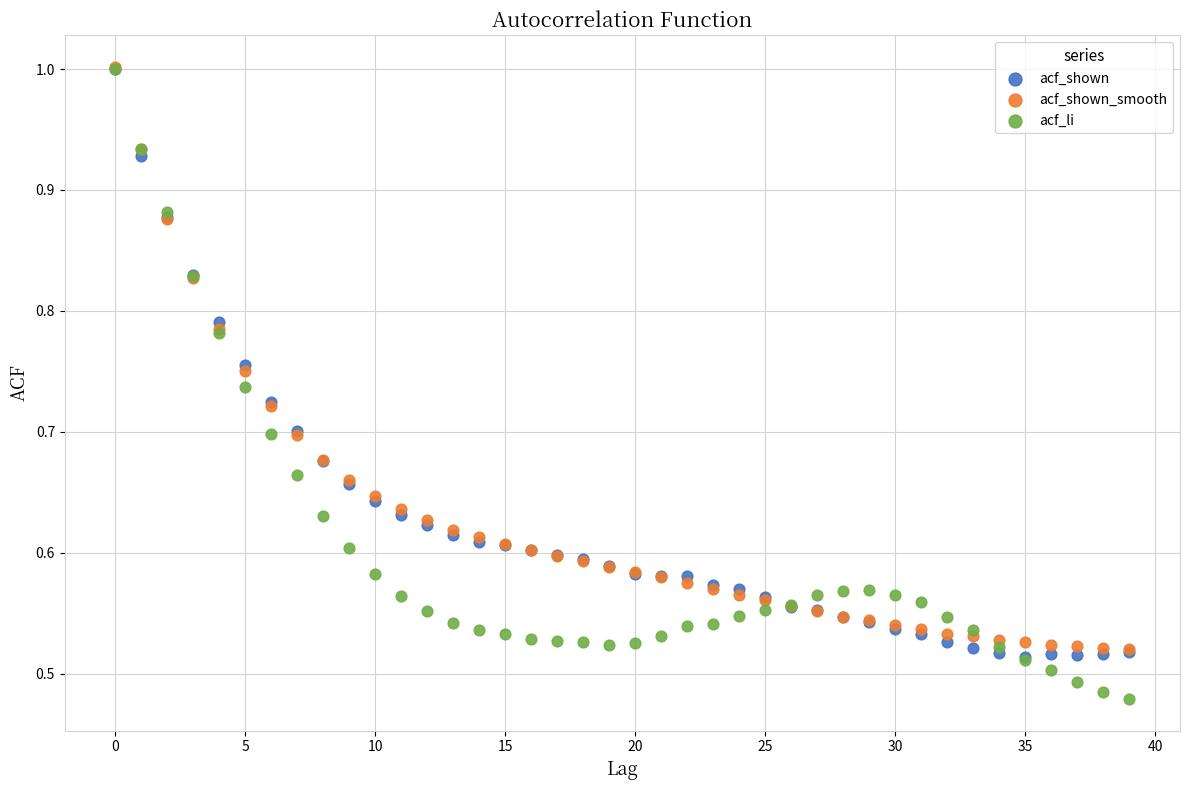

What are all the series names shown in the legend?

acf_shown, acf_shown_smooth, acf_li